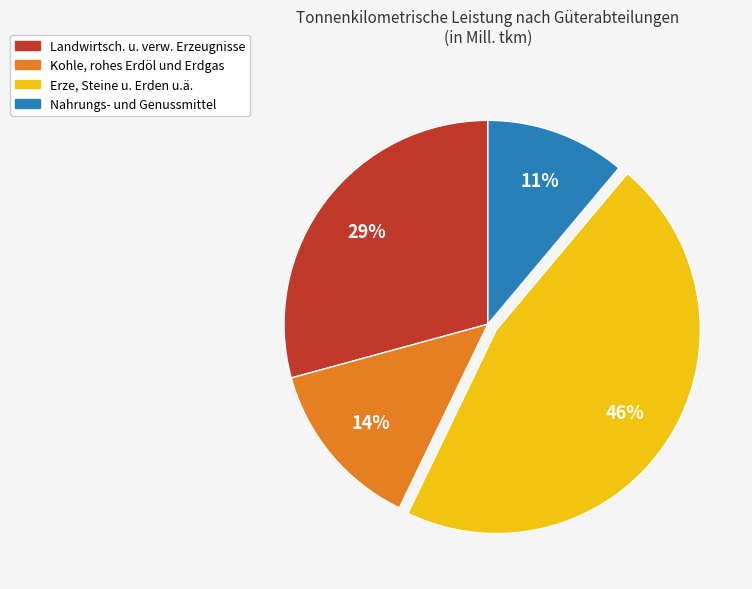

What percentage is the Landwirtsch. u. verw. Erzeugnisse slice, to the nearest percent?

29%